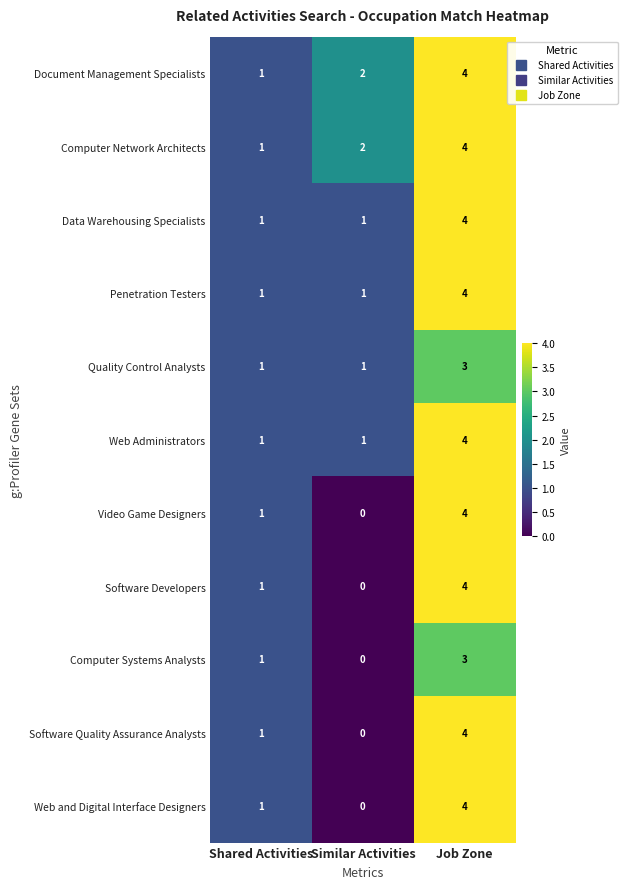

What is the sum of the Software Developers values at Job Zone and Similar Activities?

4